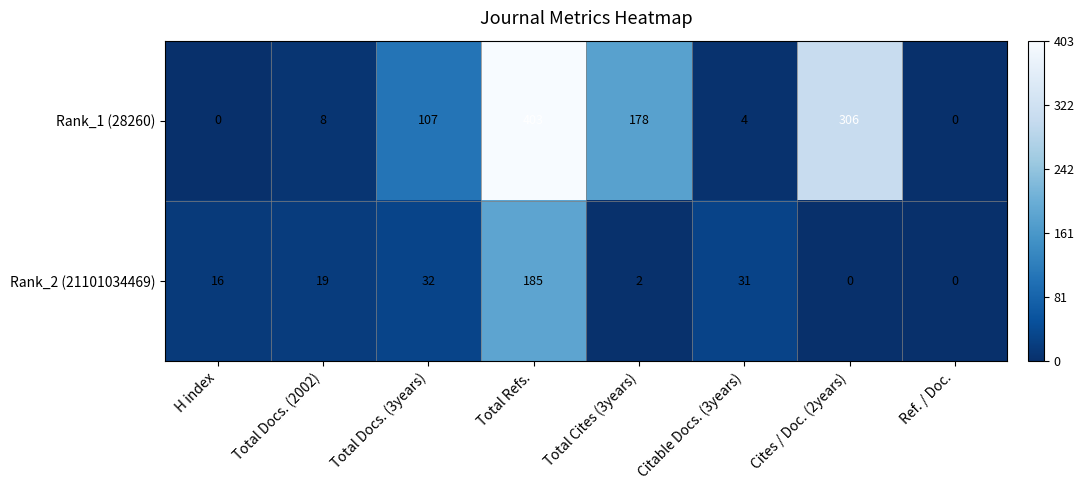

How many values in Rank_2 (21101034469) are above zero?

6